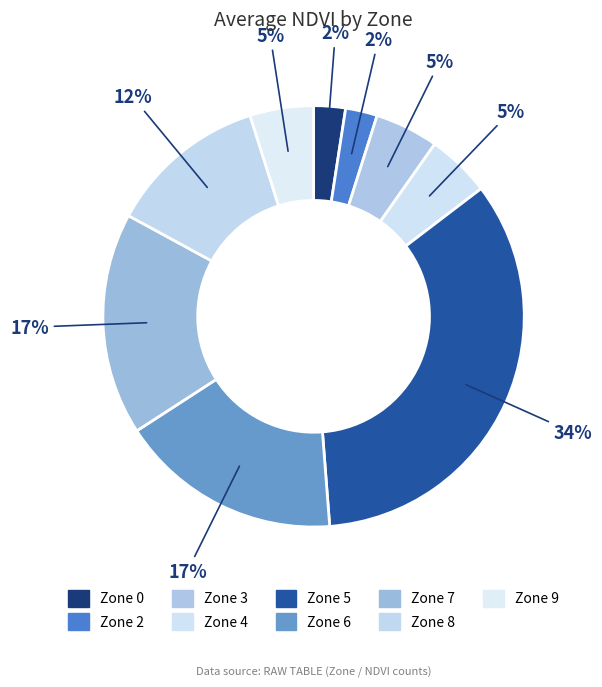

Count the number of slices in the pie.

9